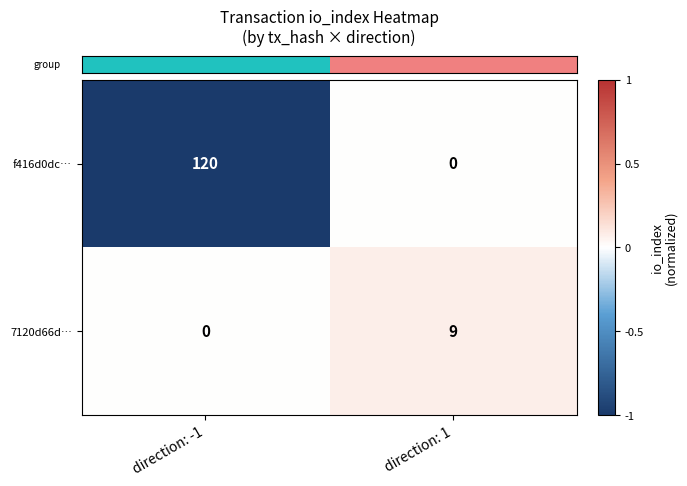

Is it true that 7120d66d… equals 0 at direction: -1?

True